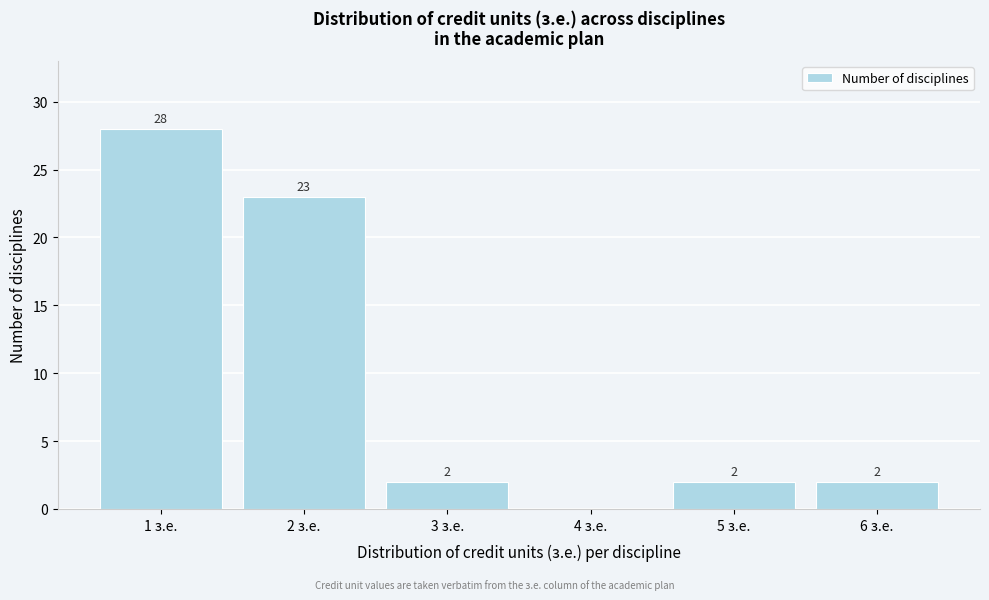

Which range on the x-axis has the tallest bar?

0.5 to 1.5